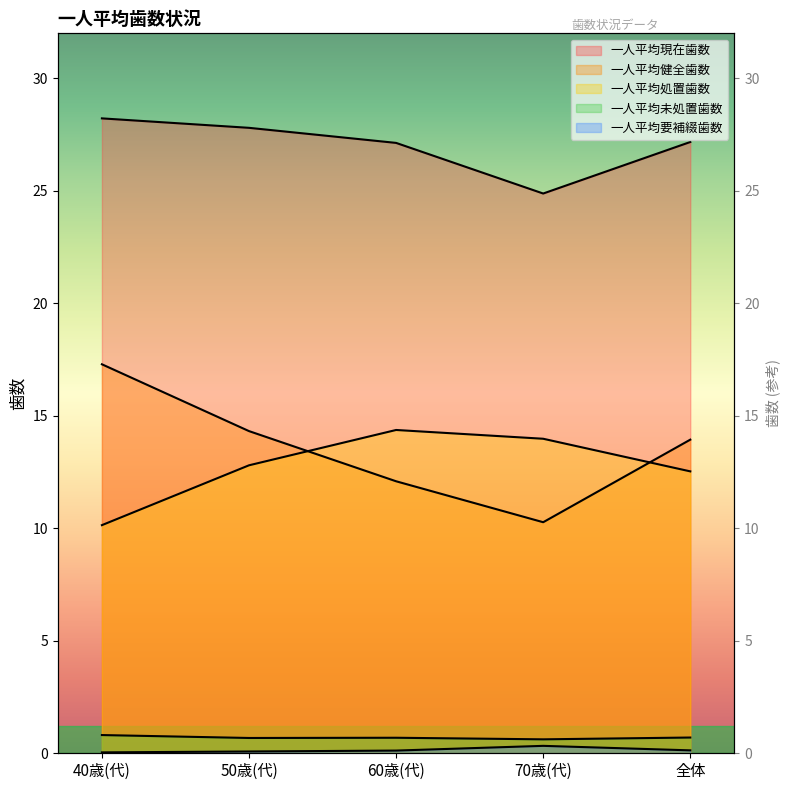

At which category is the sum across all series the highest?

40歳(代)